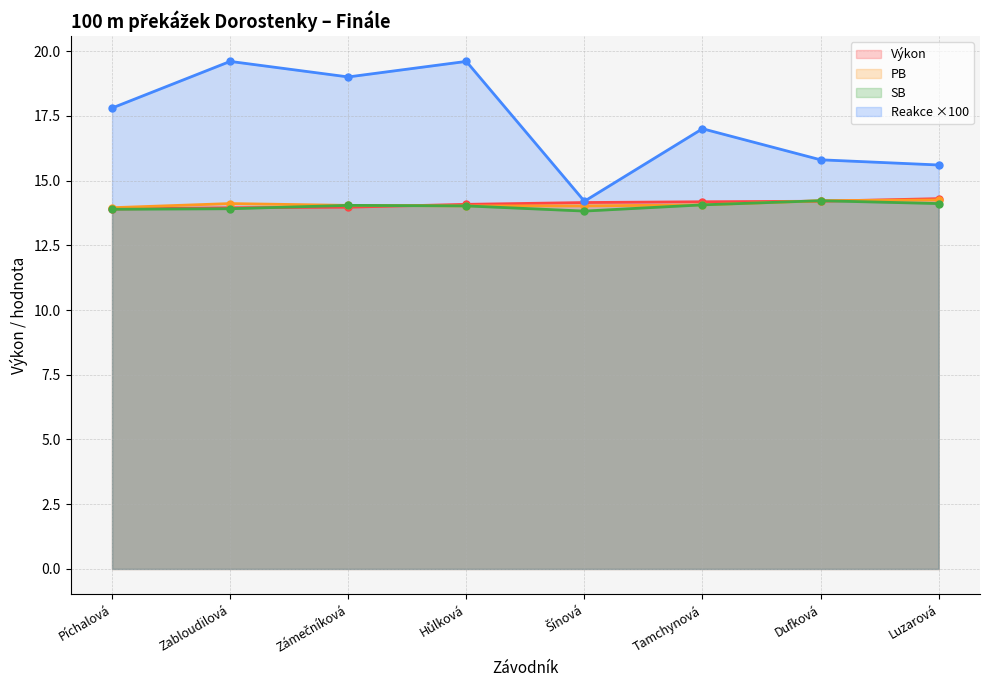

What is the greatest value displayed?

19.6